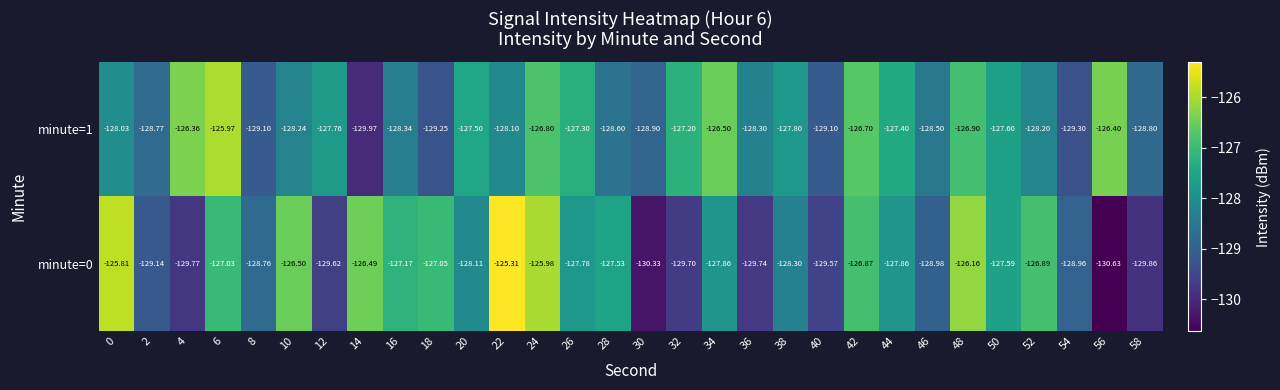

Is the value of minute=1 at 50 greater than the value of minute=0 at 56?

Yes